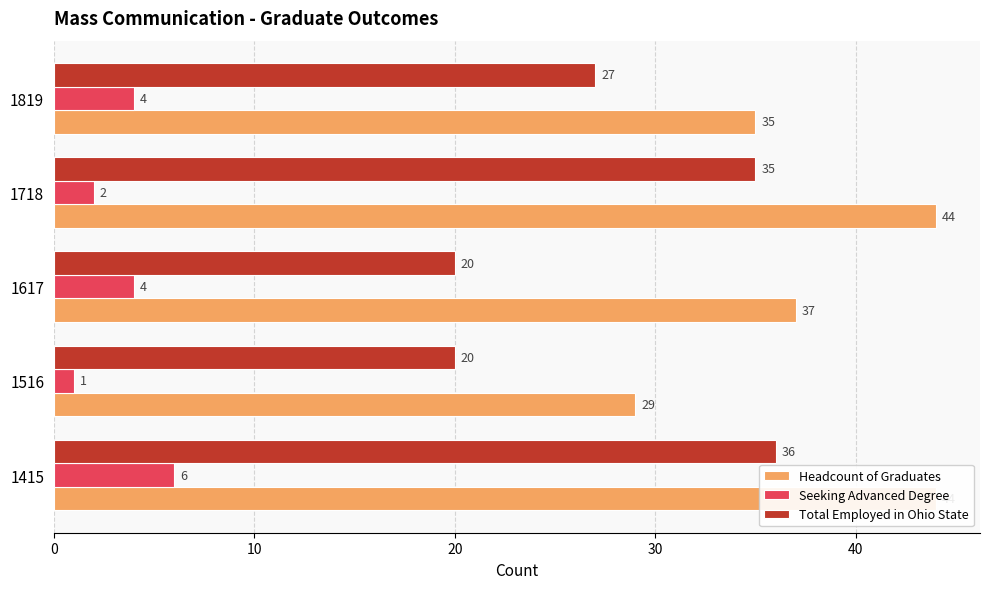

Reading left to right, what are all the values shown in this chart?

Headcount of Graduates: 44	29	37	44	35
Seeking Advanced Degree: 6	1	4	2	4
Total Employed in Ohio State: 36	20	20	35	27